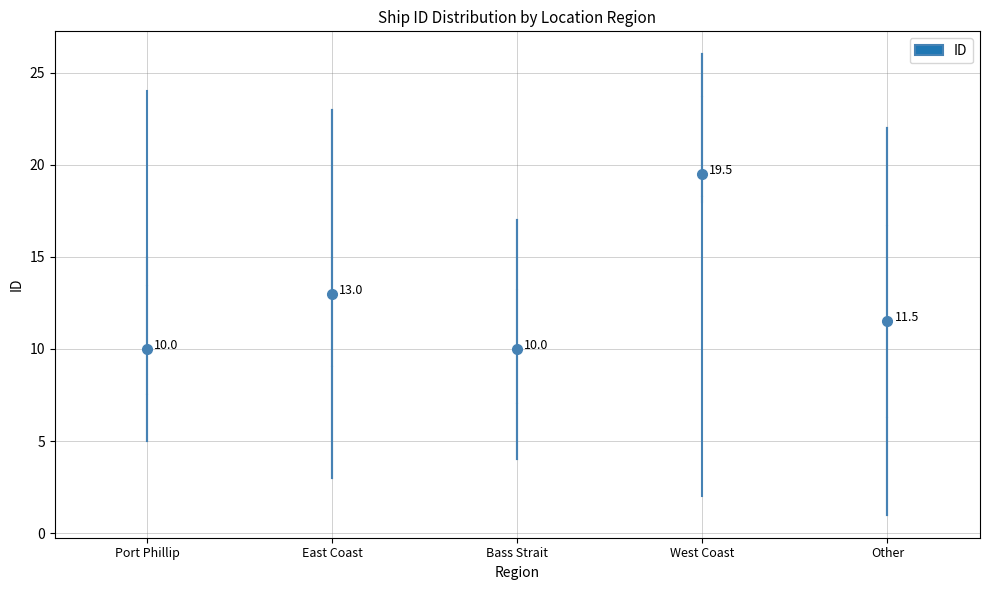

Which box is the tallest, from its lower edge to its upper edge?

Other